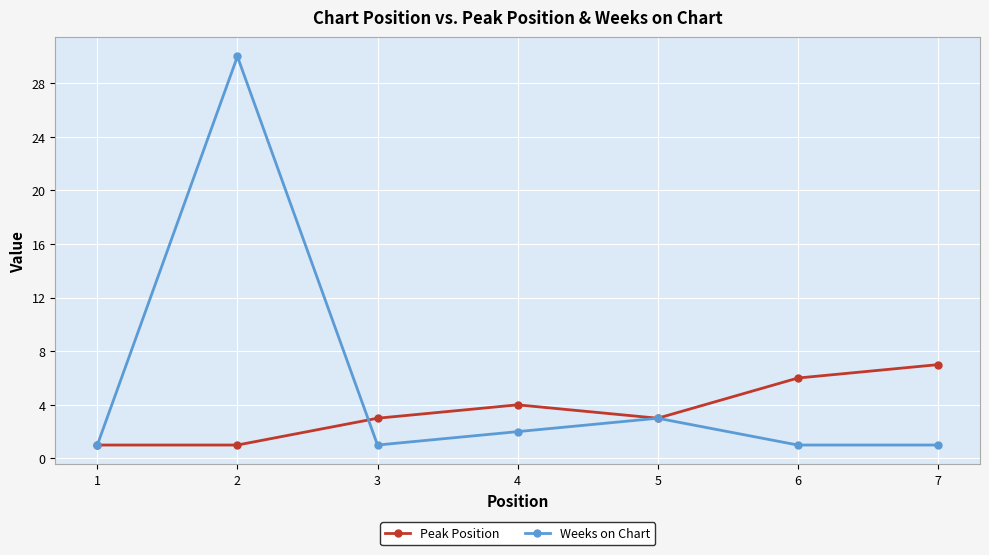

True or false: Peak Position has a value of 8 at 6.

False